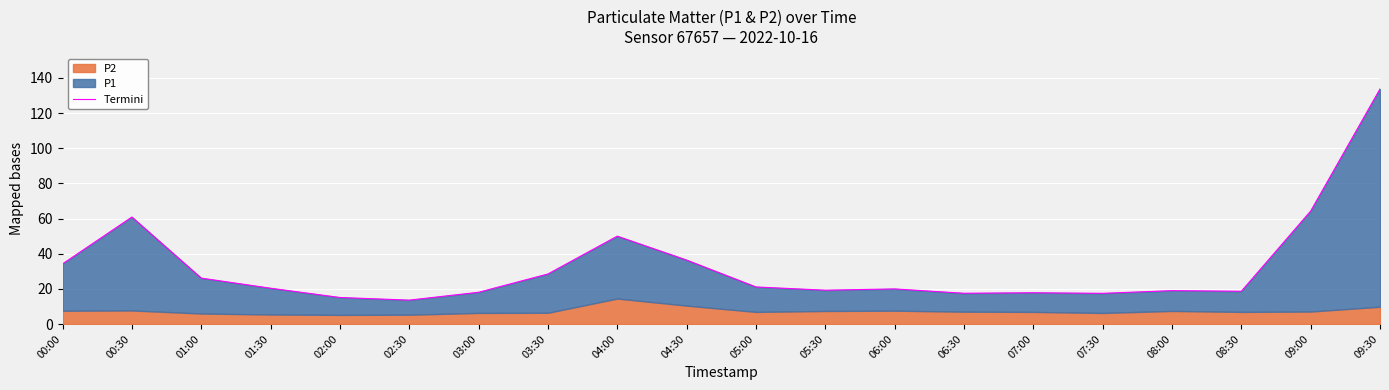

The value at 09:30 is 73.9. True or false?

False